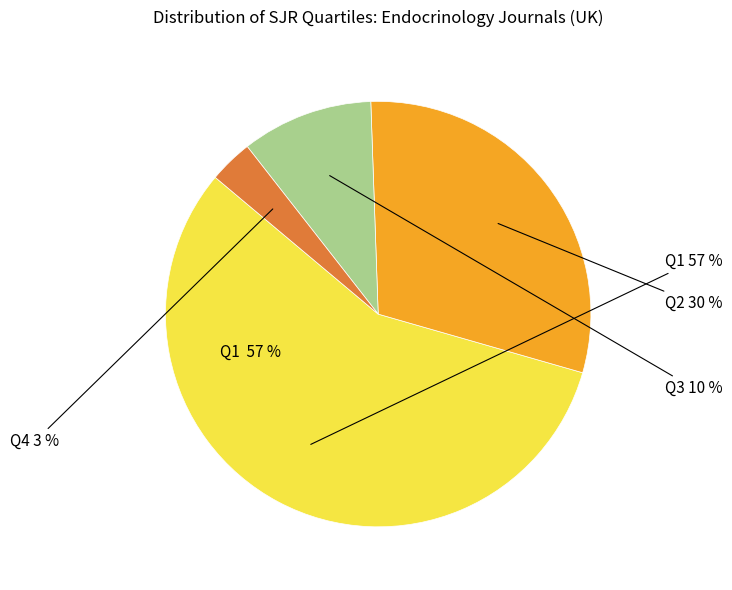

Does Q3 represent more than half of the total?

No